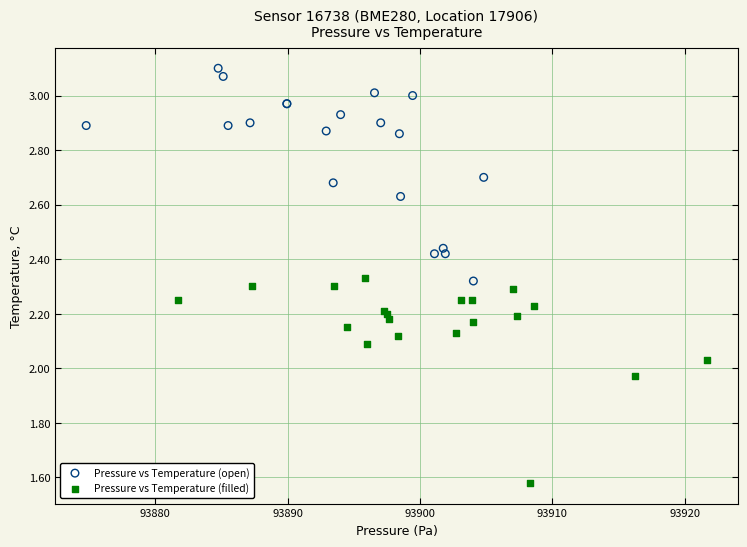

Which series reaches the minimum Y coordinate?

Pressure vs Temperature (filled)